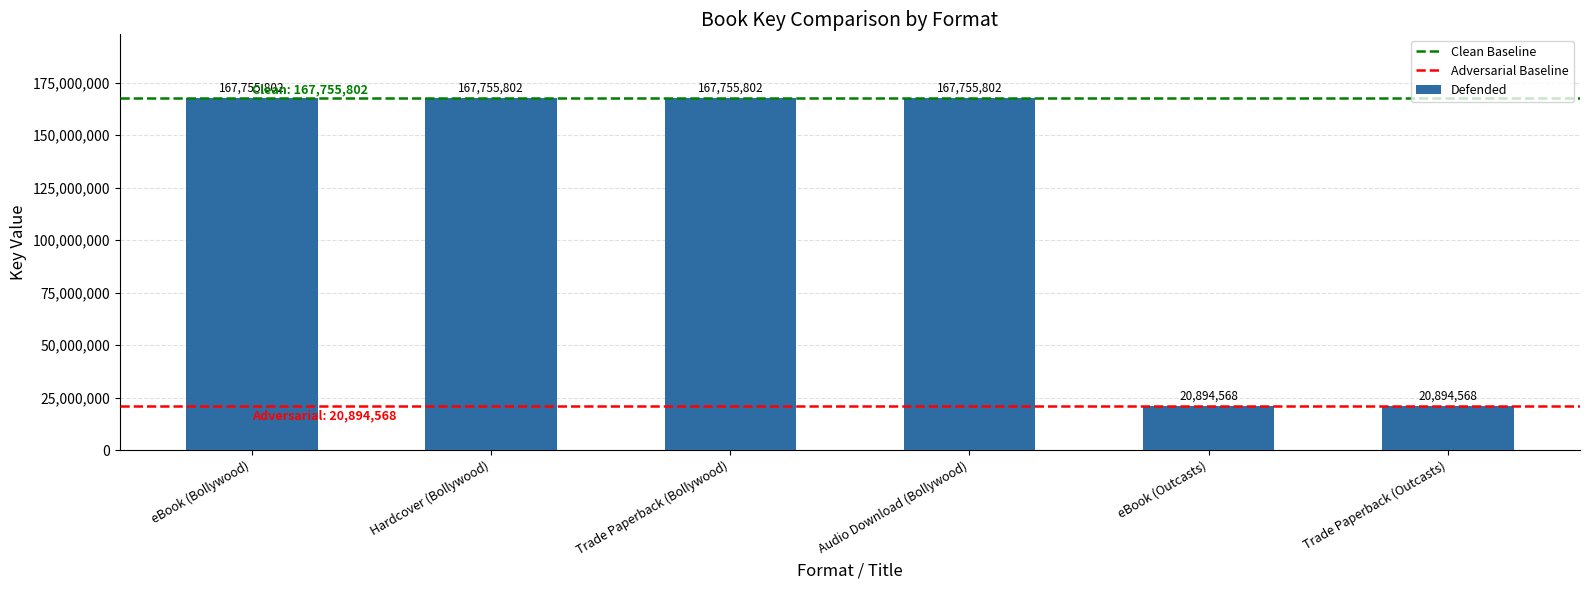

What is the maximum value shown in the chart?

167755802